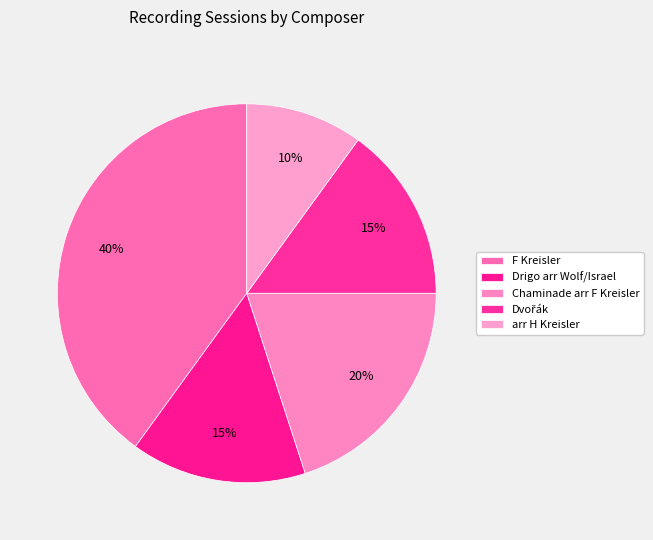

Is it true that Drigo arr Wolf/Israel is 15% of the pie?

True